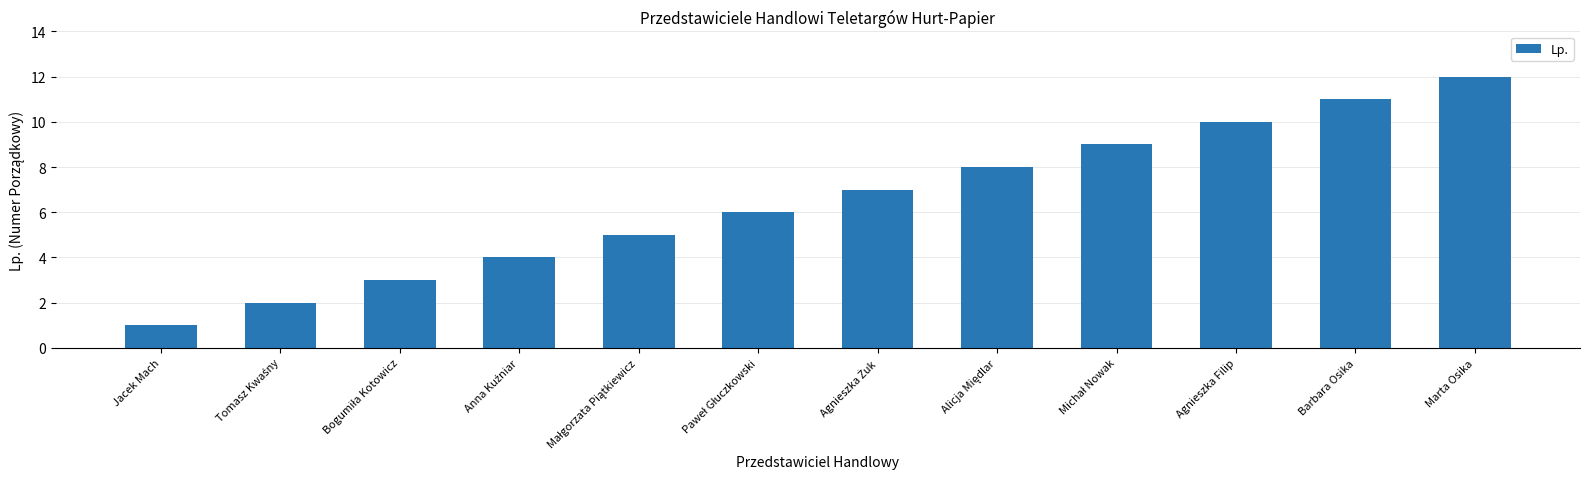

Reading left to right, list all the values displayed in this chart.

1	2	3	4	5	6	7	8	9	10	11	12